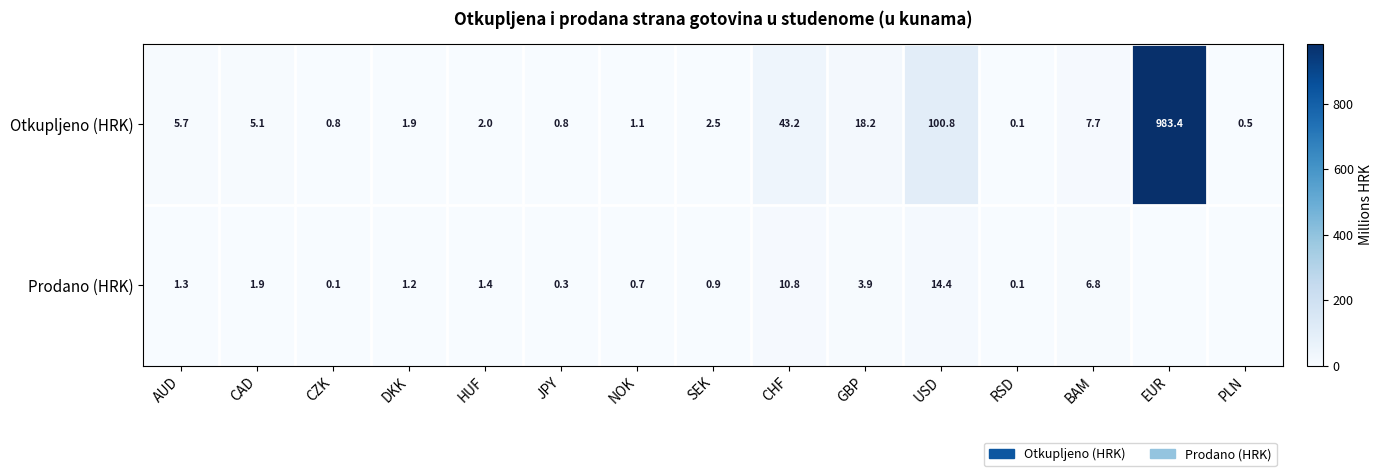

Where does the Otkupljeno (HRK) series first go above 2?

AUD